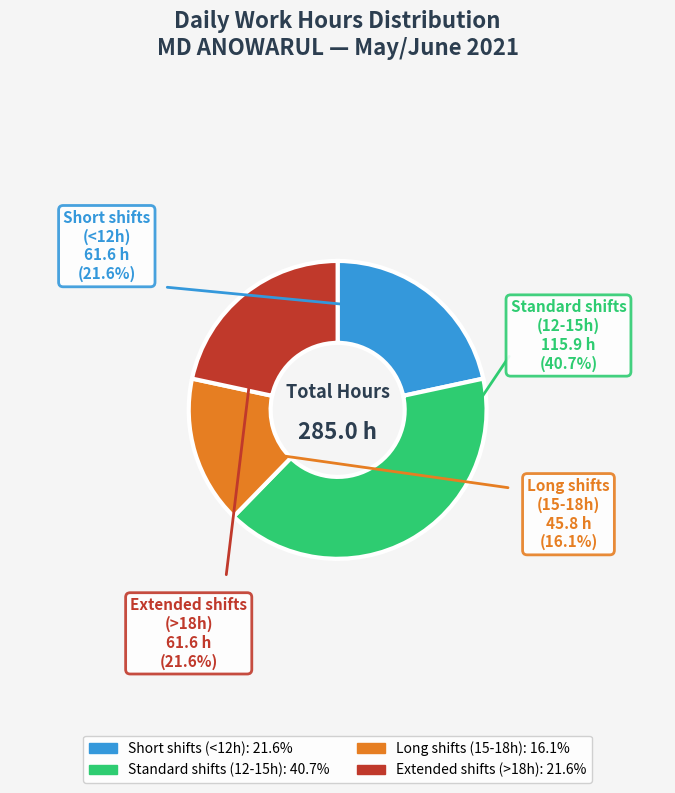

Is there a majority slice in this chart?

No